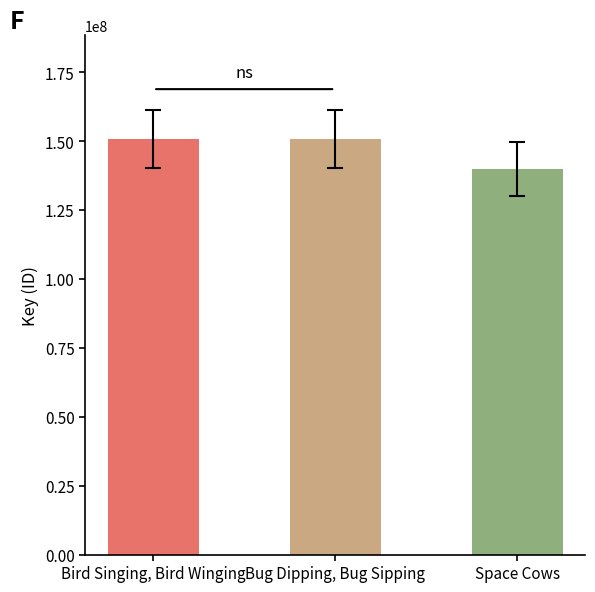

What is the sum of all values?

441472740